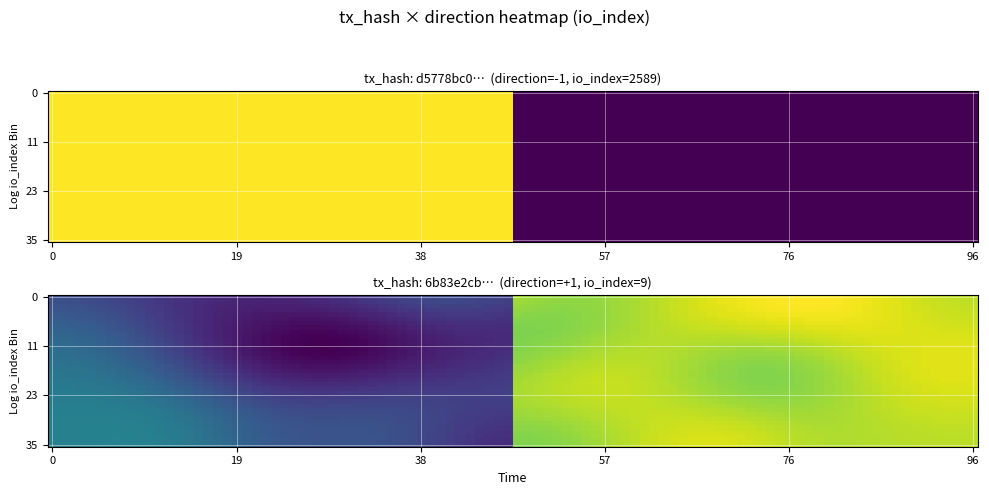

Rank the series at direction from lowest to highest value.

d5778bc0ef95559844166a2d8924b9377af9061, 6b83e2cbcfff1c0d9efaf634e9bd2e58f2882cb